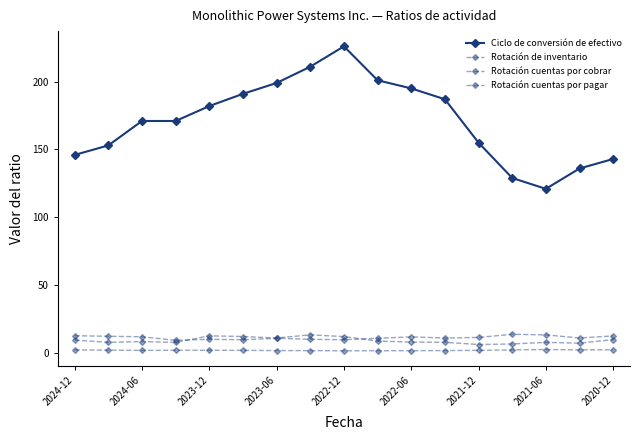

What is the maximum value for Rotación de inventario?

2.6